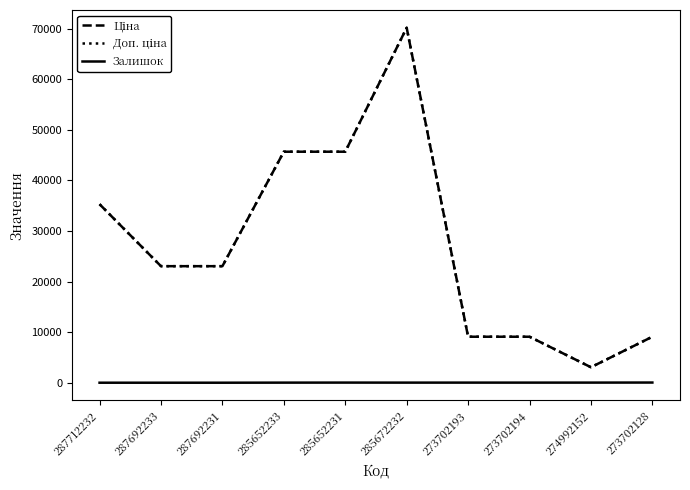

Does the chart display data point markers on the line(s)?

No